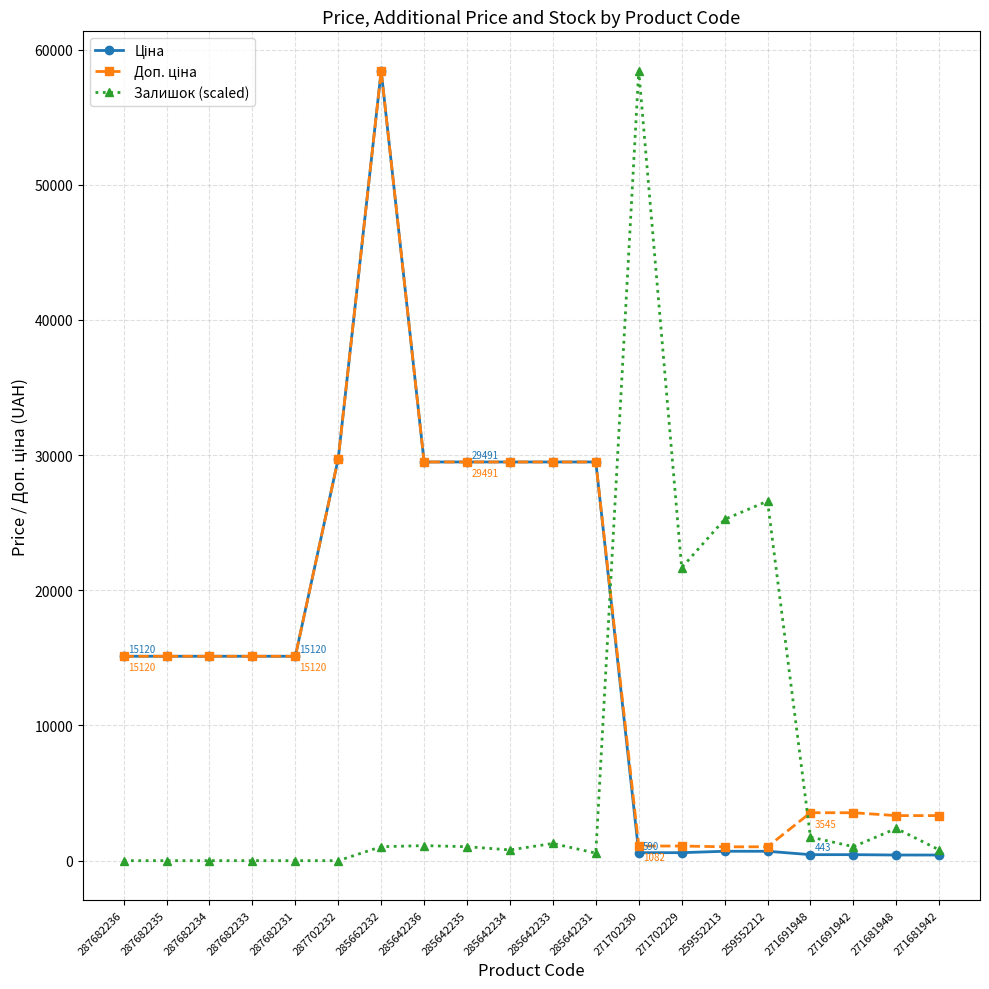

Between 285642233 and 271702230, which series saw the biggest shift?

Залишок (scaled)